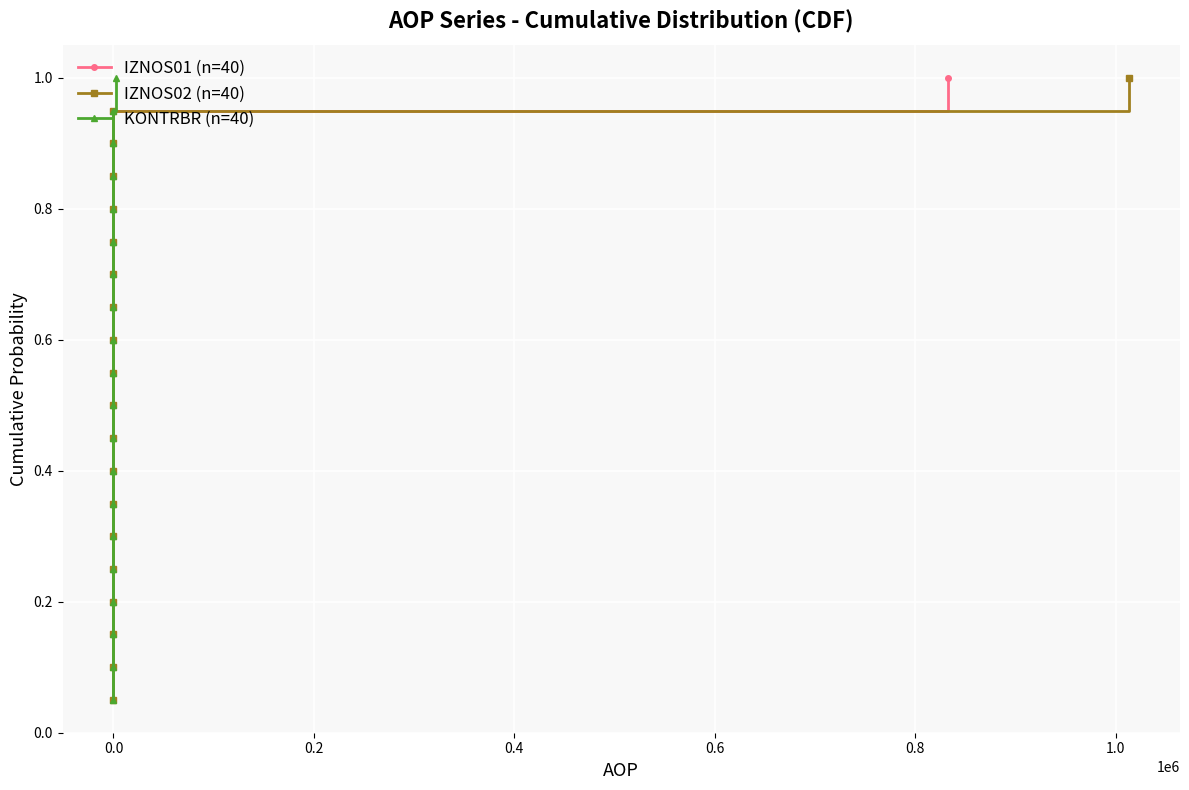

What is the sum of all IZNOS02 (n=40) values?

10.5